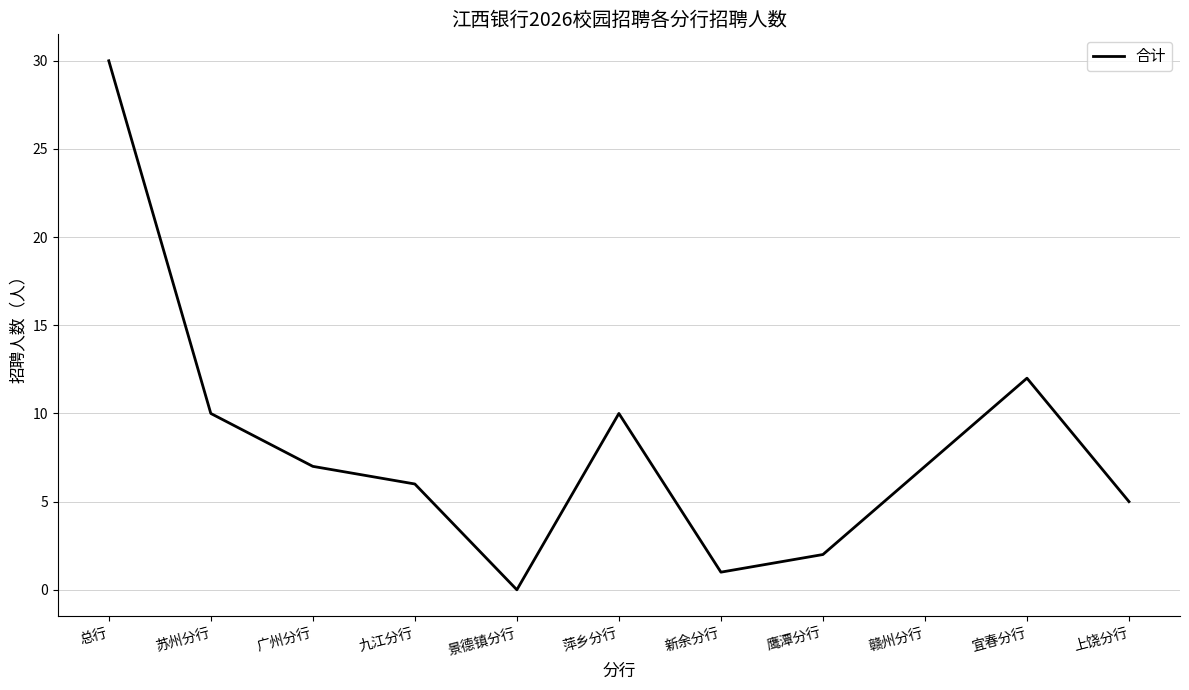

How many lines are shown in the chart?

1